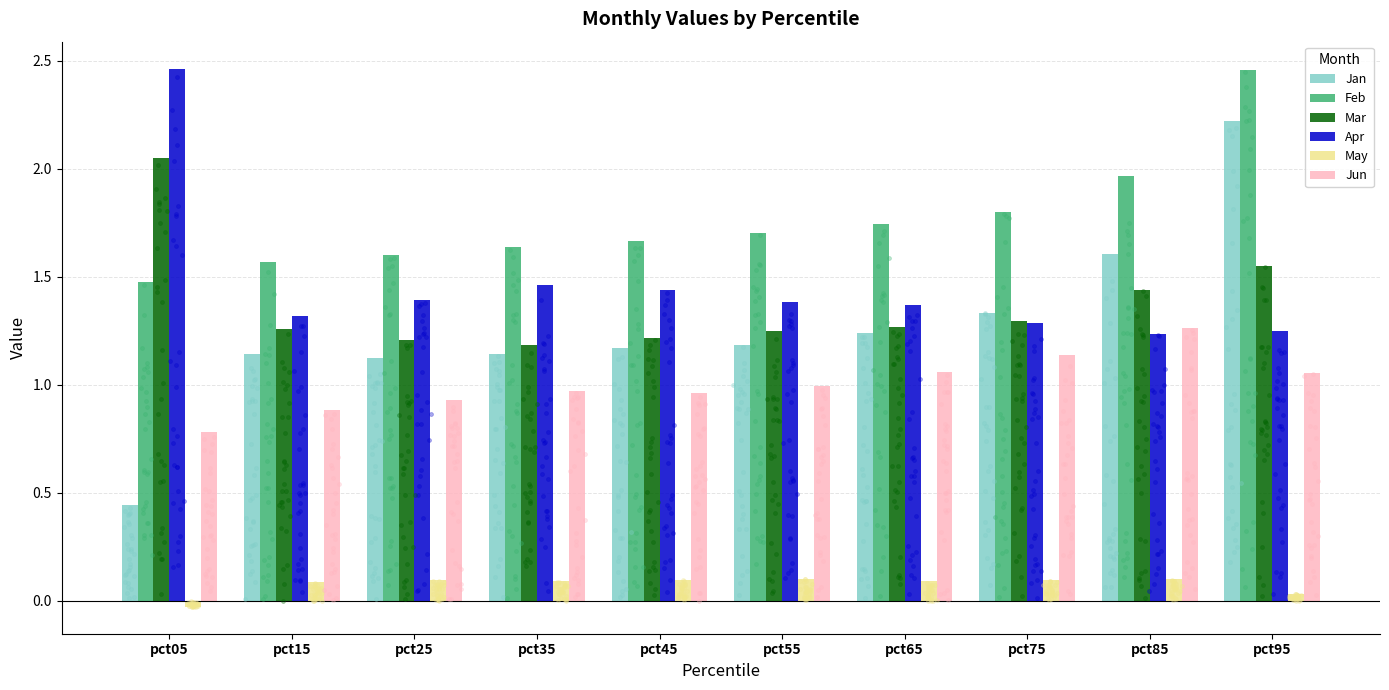

Which series has the widest spread of Y values?

Jan